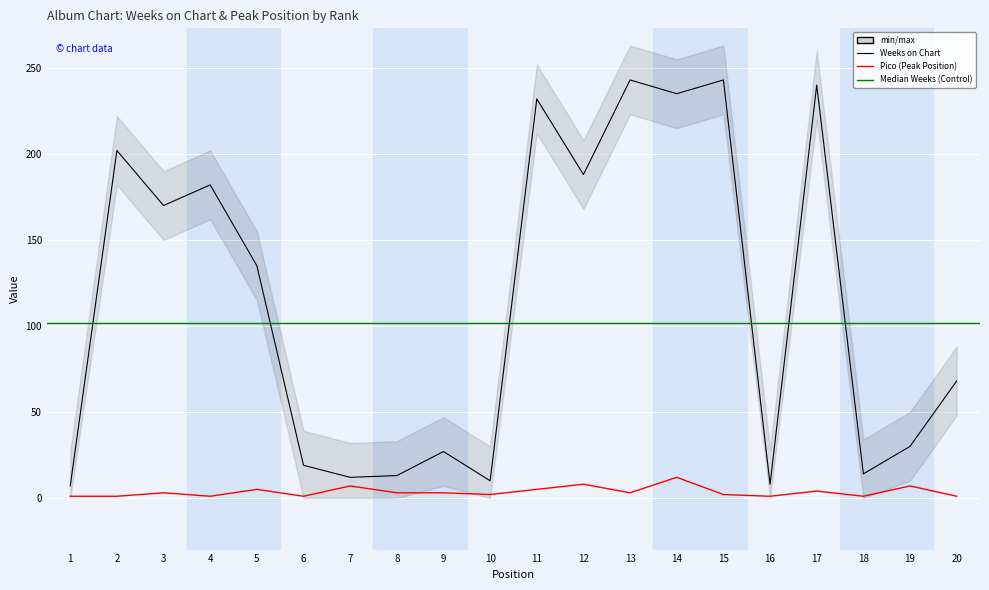

What is the difference between the Weeks on Chart values at 14 and 8?

222